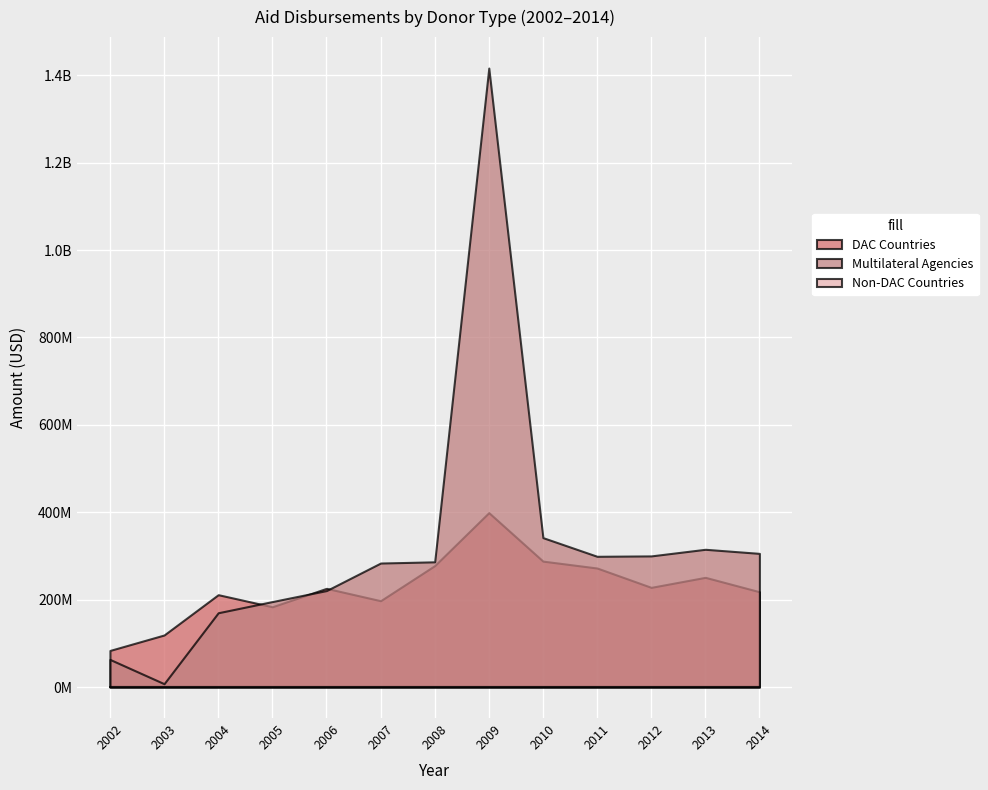

What is the sum of the DAC Countries values at 2013 and 2003?

370271075.0